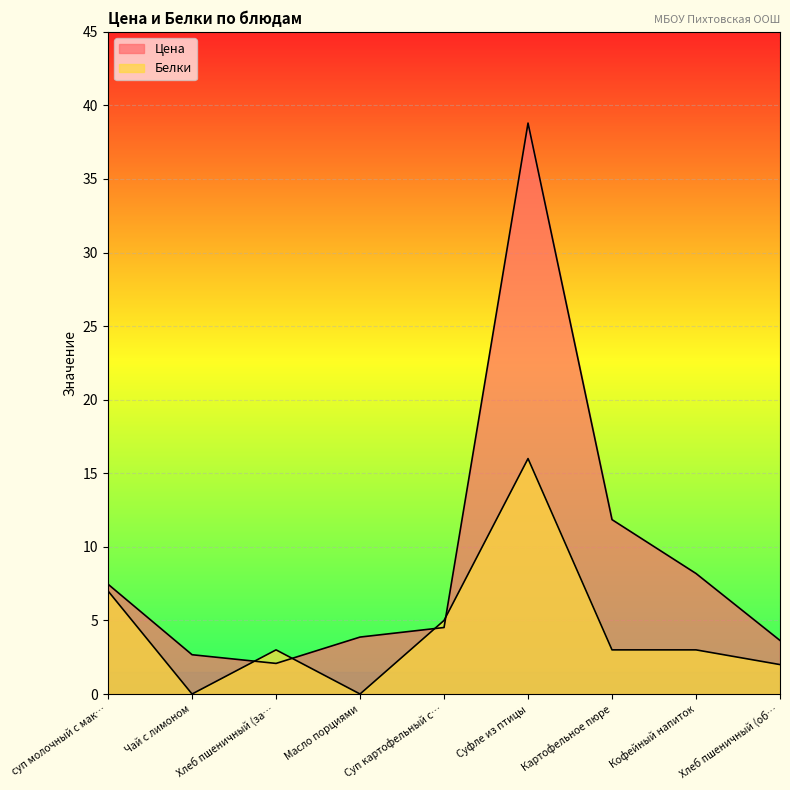

List the labels in order of Белки value, smallest first.

Чай с лимоном, Масло порциями, Хлеб пшеничный (об…, Хлеб пшеничный (за…, Картофельное пюре, Кофейный напиток, Суп картофельный с…, суп молочный с мак…, Суфле из птицы